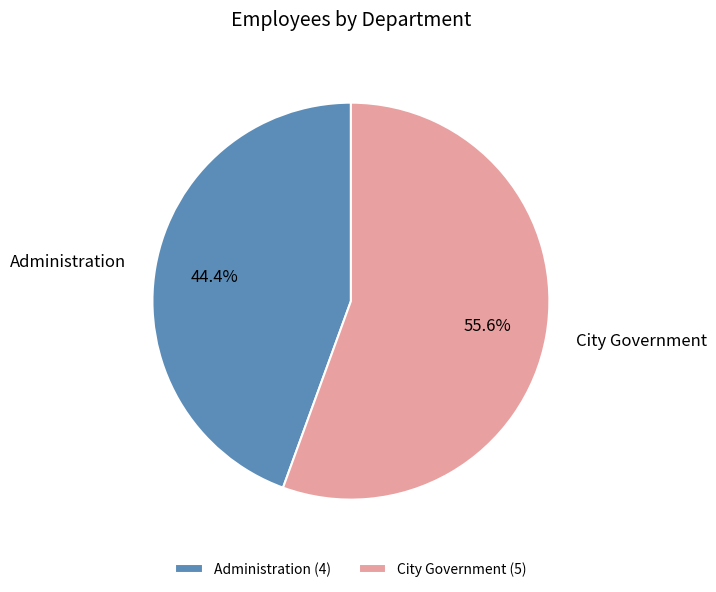

Count the number of slices in the pie.

2